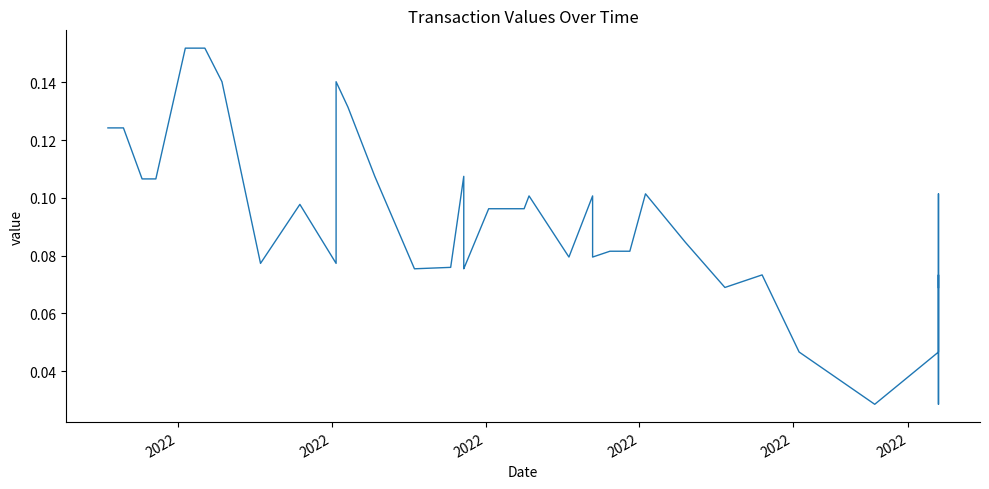

What is the difference between the maximum and minimum values?

0.1